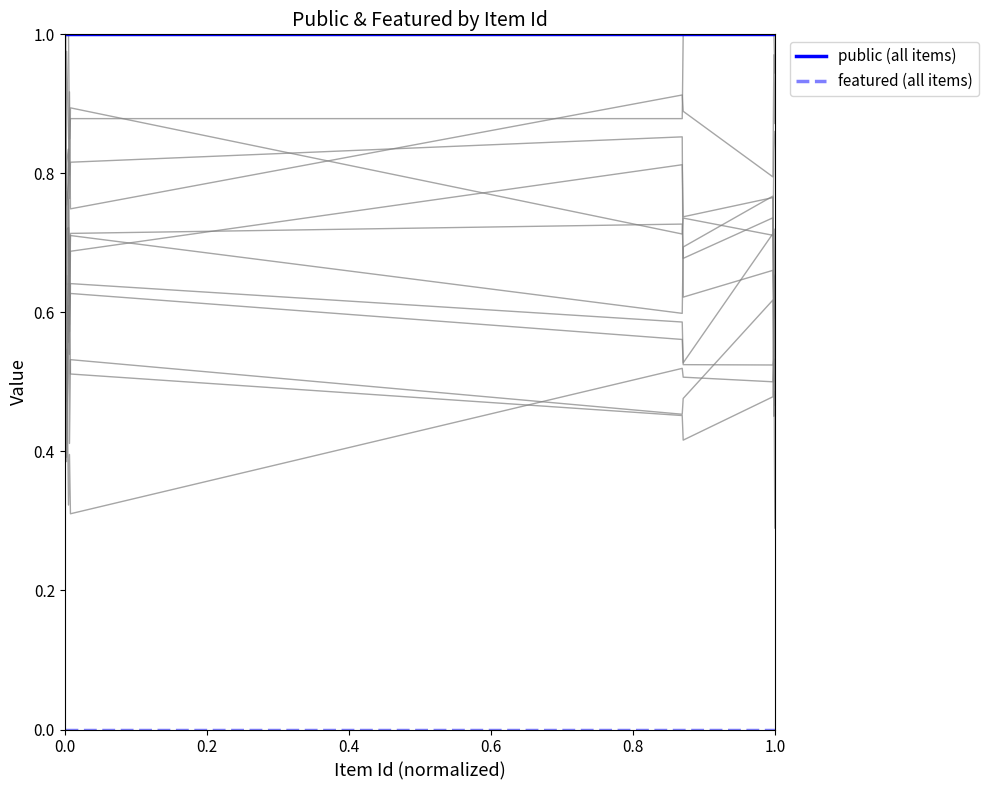

What is the average value of the public (all items) series?

1